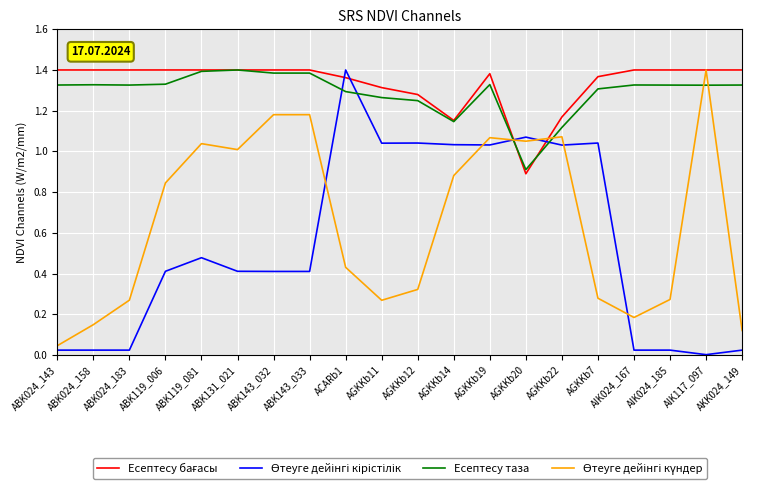

At which category is the sum across all series the highest?

AGKKb19